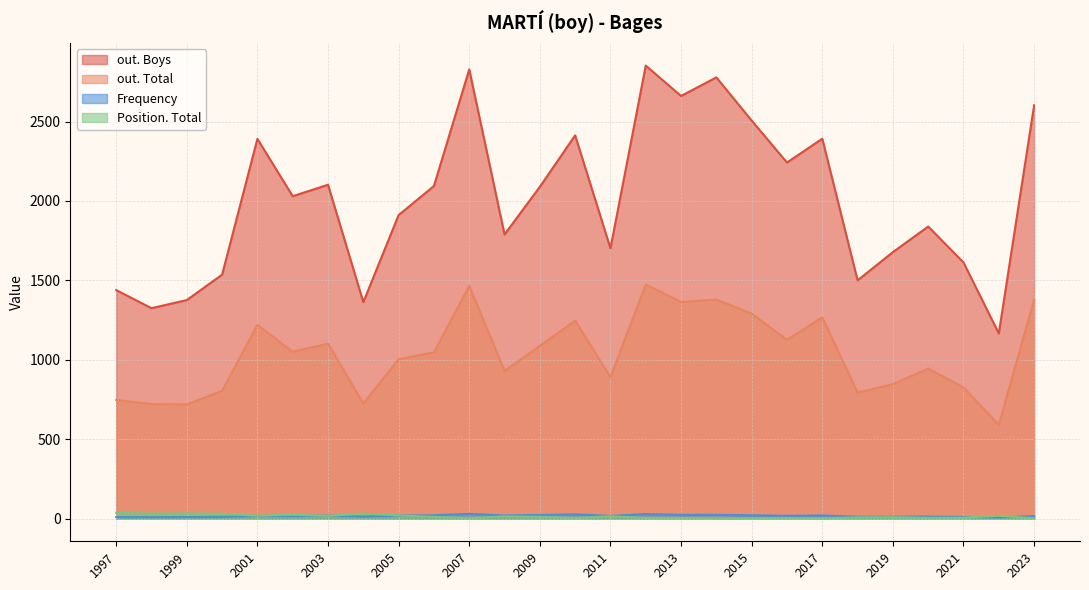

True or false: out. Total and Position. Total intersect in this chart.

False